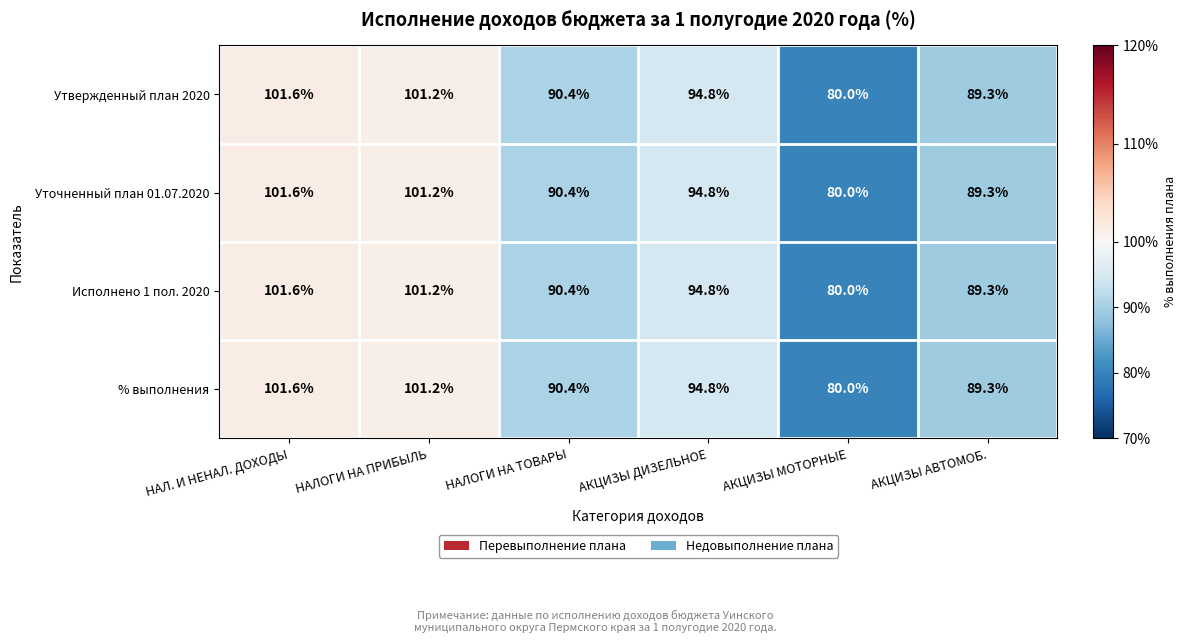

Reading left to right, list all the values displayed in this chart.

Утвержденный план 2020: НАЛ. И НЕНАЛ. ДОХОДЫ=101.6	НАЛОГИ НА ПРИБЫЛЬ=101.2	НАЛОГИ НА ТОВАРЫ=90.4	АКЦИЗЫ ДИЗЕЛЬНОЕ=94.8	АКЦИЗЫ МОТОРНЫЕ=80.0	АКЦИЗЫ АВТОМОБ.=89.3
Уточненный план 01.07.2020: НАЛ. И НЕНАЛ. ДОХОДЫ=101.6	НАЛОГИ НА ПРИБЫЛЬ=101.2	НАЛОГИ НА ТОВАРЫ=90.4	АКЦИЗЫ ДИЗЕЛЬНОЕ=94.8	АКЦИЗЫ МОТОРНЫЕ=80.0	АКЦИЗЫ АВТОМОБ.=89.3
Исполнено 1 пол. 2020: НАЛ. И НЕНАЛ. ДОХОДЫ=101.6	НАЛОГИ НА ПРИБЫЛЬ=101.2	НАЛОГИ НА ТОВАРЫ=90.4	АКЦИЗЫ ДИЗЕЛЬНОЕ=94.8	АКЦИЗЫ МОТОРНЫЕ=80.0	АКЦИЗЫ АВТОМОБ.=89.3
% выполнения: НАЛ. И НЕНАЛ. ДОХОДЫ=101.6	НАЛОГИ НА ПРИБЫЛЬ=101.2	НАЛОГИ НА ТОВАРЫ=90.4	АКЦИЗЫ ДИЗЕЛЬНОЕ=94.8	АКЦИЗЫ МОТОРНЫЕ=80.0	АКЦИЗЫ АВТОМОБ.=89.3